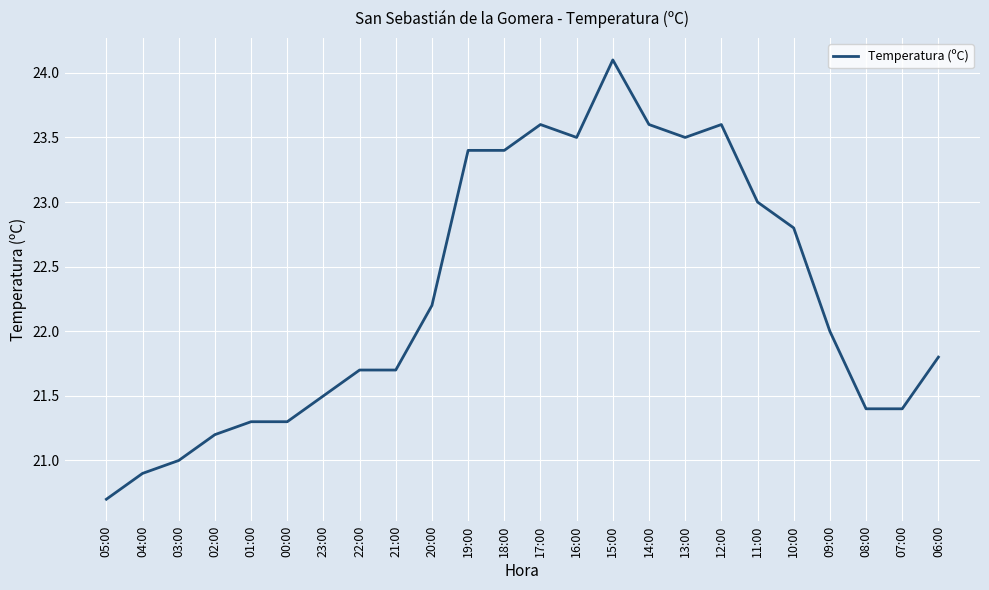

True or false: there are more than 2 points higher than both neighbors.

True